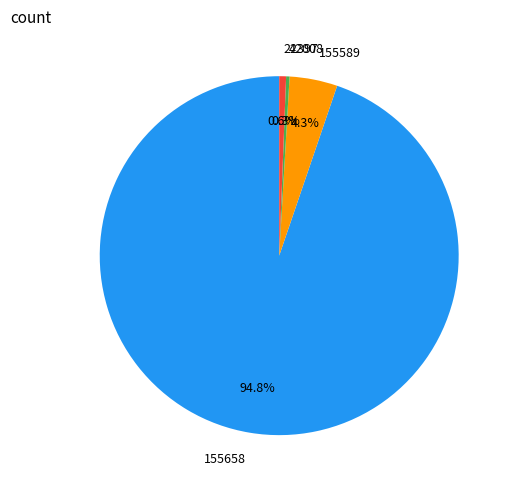

To the nearest percent, what portion does 22397 represent?

1%